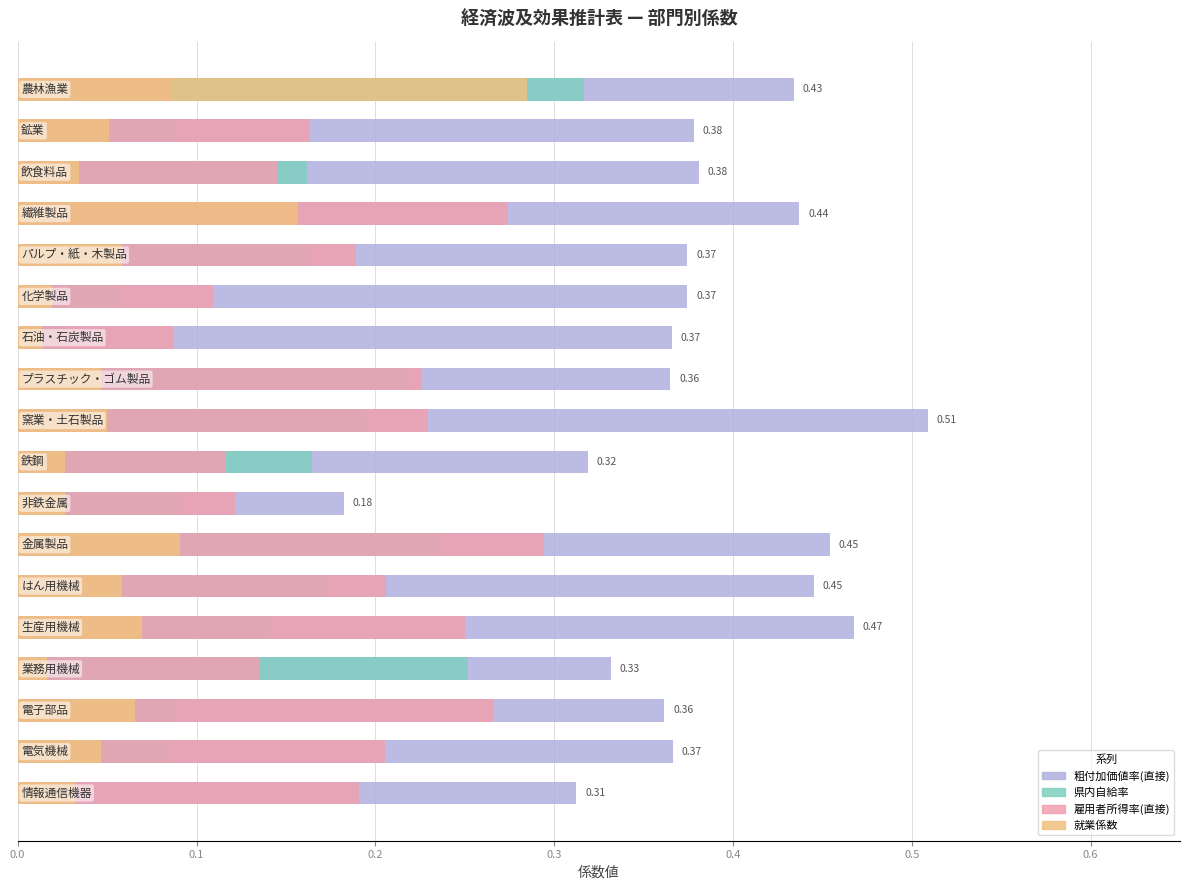

What position from the left is 0.2?

3